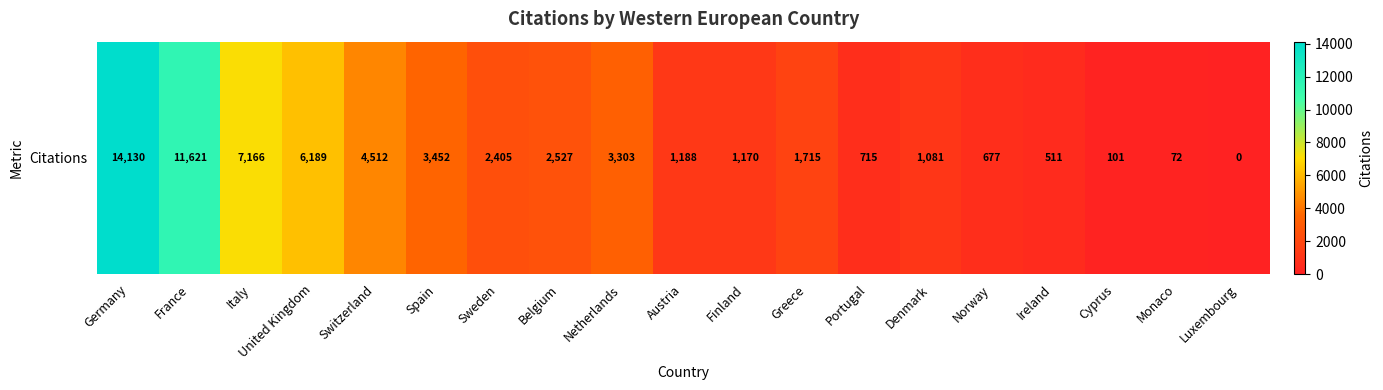

List the labels in order of value, smallest first.

Luxembourg, Monaco, Cyprus, Ireland, Norway, Portugal, Denmark, Finland, Austria, Greece, Sweden, Belgium, Netherlands, Spain, Switzerland, United Kingdom, Italy, France, Germany